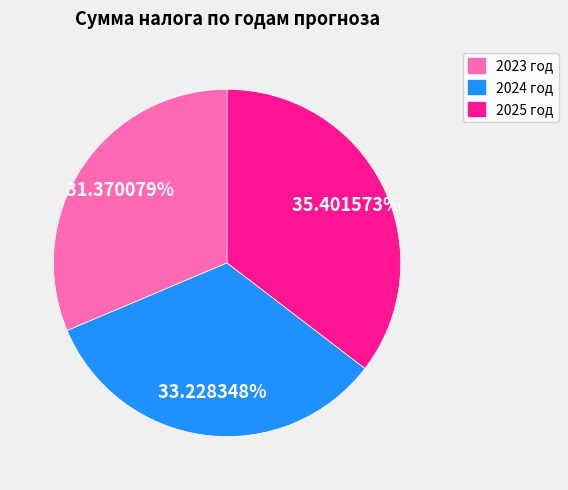

How many segments does this pie chart have?

3